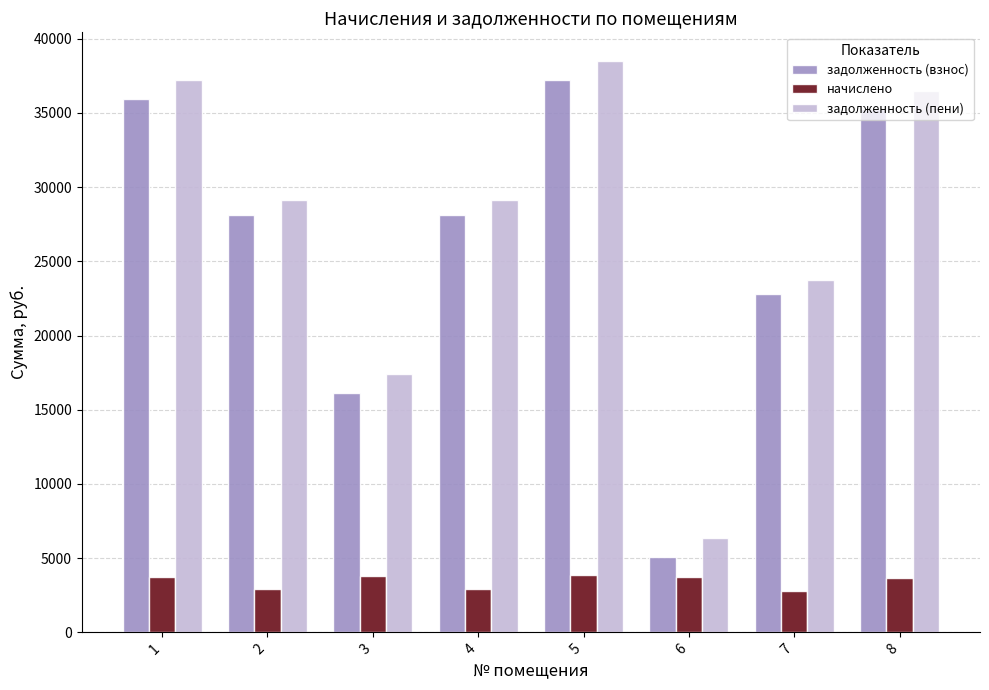

Which category has the lowest value in the задолженность (взнос) series?

6